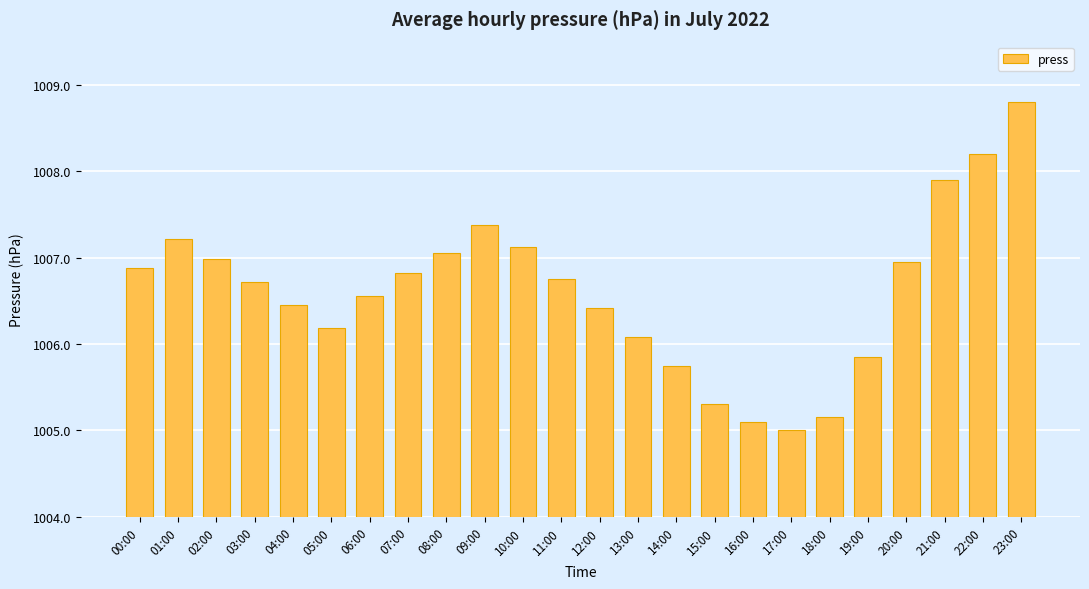

What is the change in value from 16:00 to 23:00?

+3.7